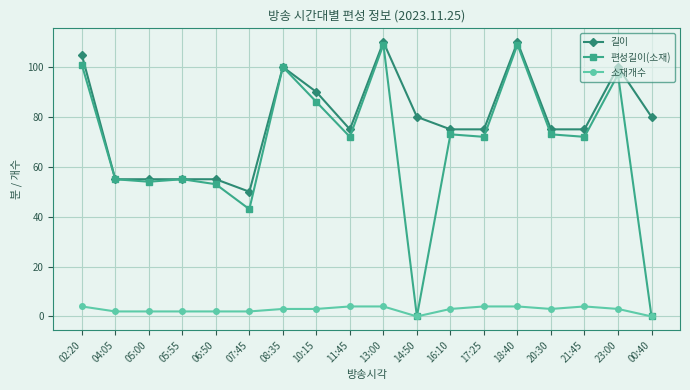

At how many categories does at least one series exceed 37?

18